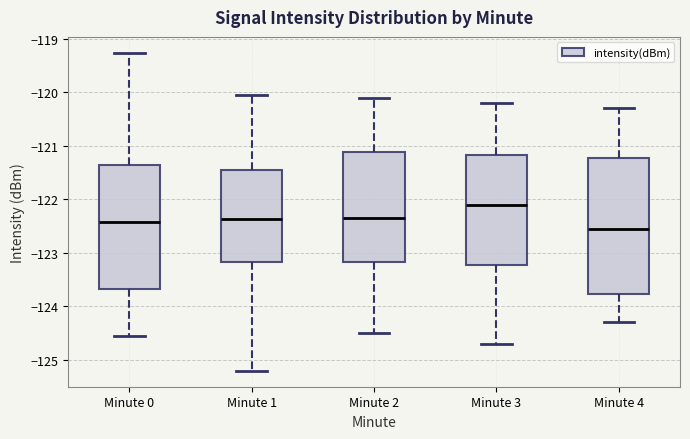

Which box's median line is the highest?

Minute 3